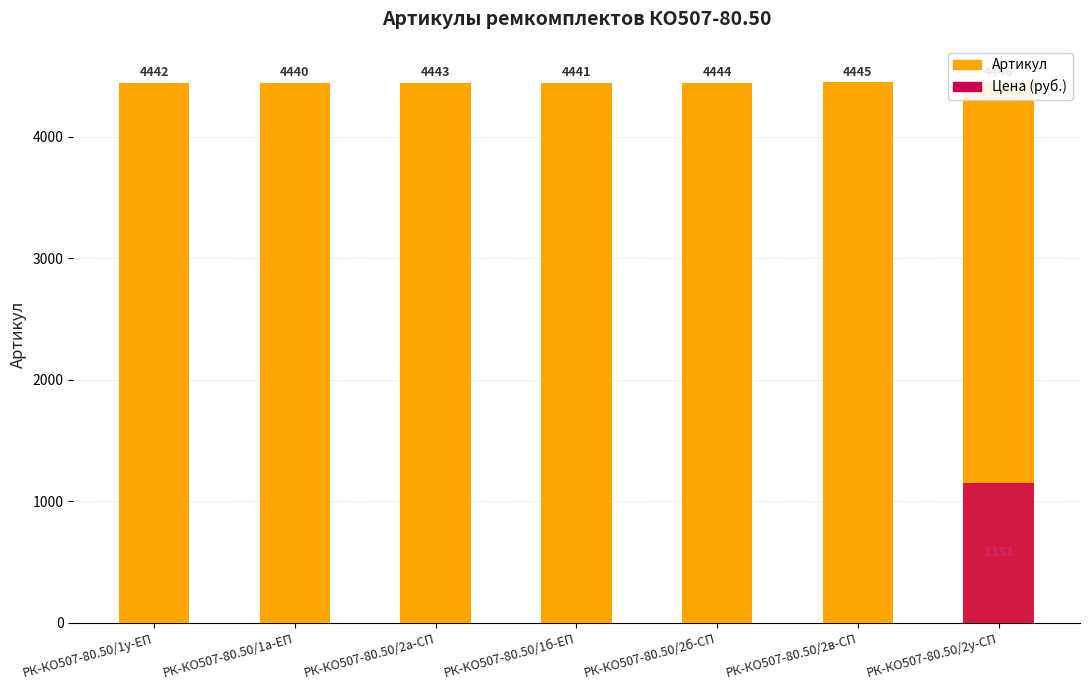

The Артикул series shows 6846 at РК-КО507-80.50/2а-СП. True or false?

False